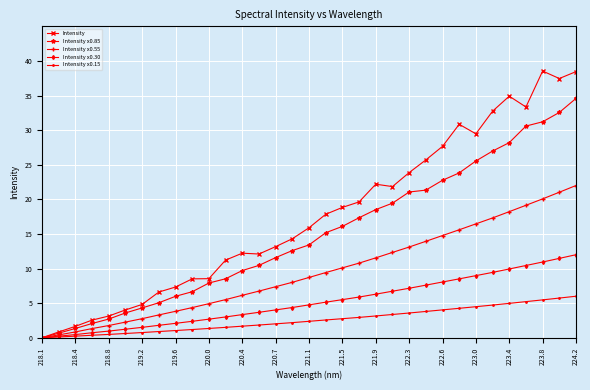

What is the value of the Intensity x0.85 point at the 11th from the left?

7.9